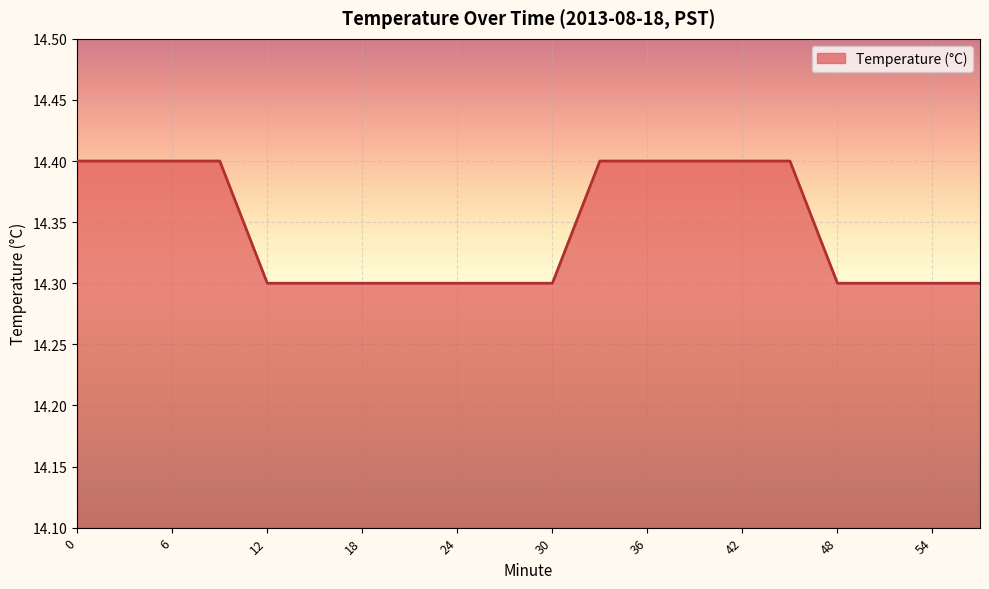

What is the greatest value displayed?

14.4